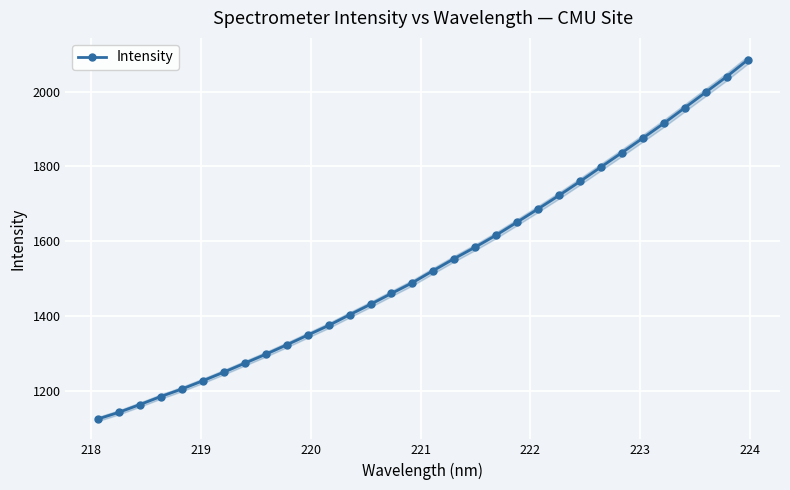

What is the lowest value of the Intensity series?

1124.8